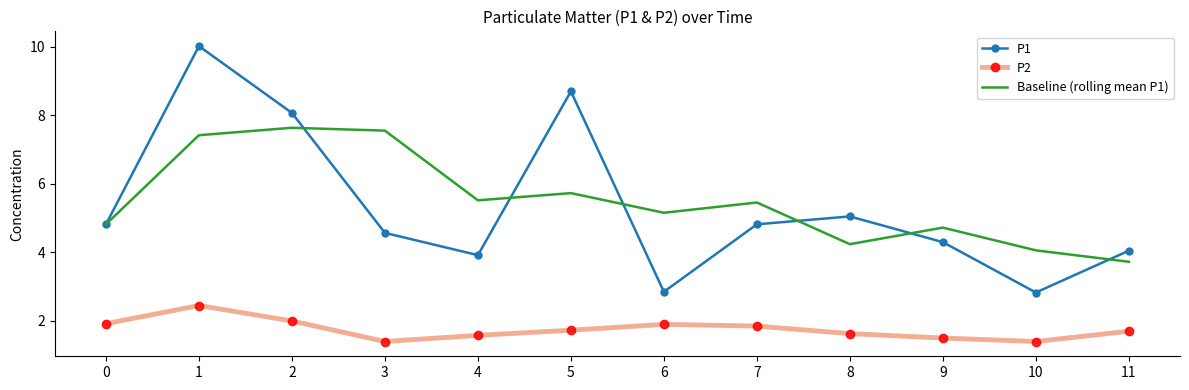

At which category does P2 reach its first local peak?

1